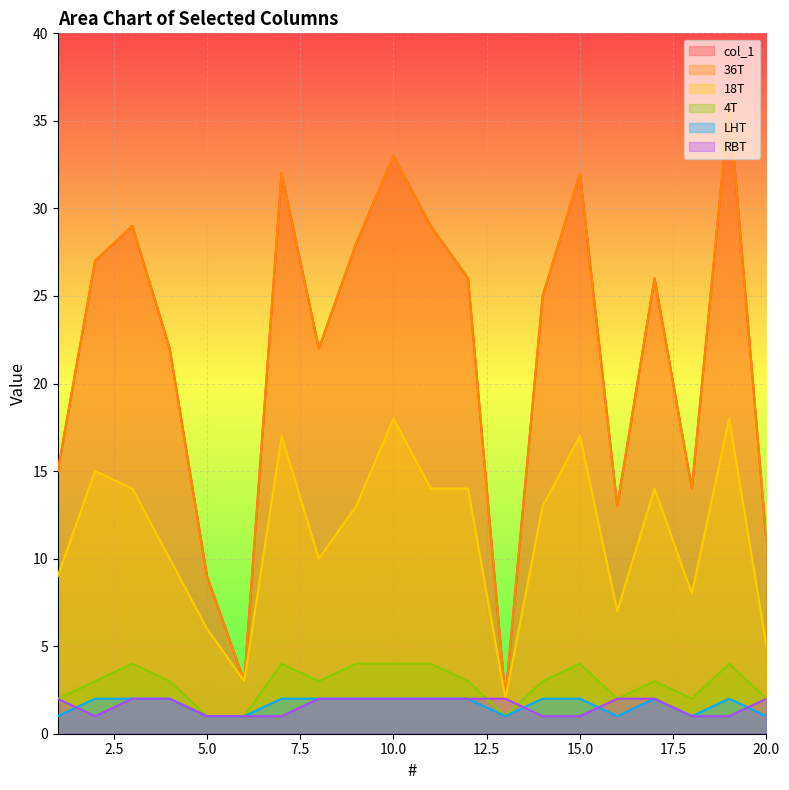

Between which two adjacent categories do 4T and RBT first intersect?

12 and 13